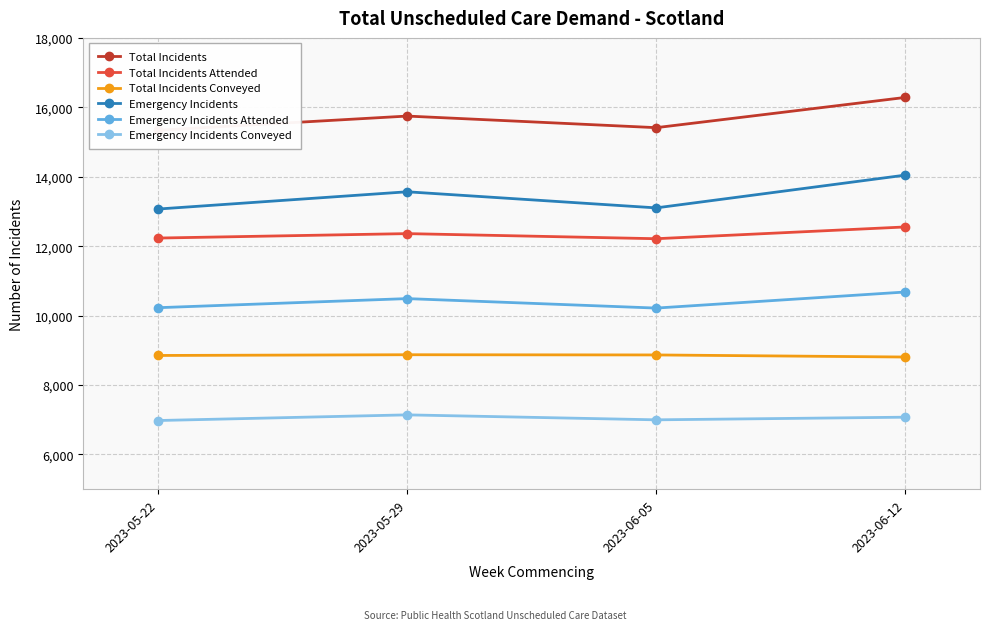

Is the value of Total Incidents Attended at 2023-05-22 greater than the value of Total Incidents at 2023-06-12?

No